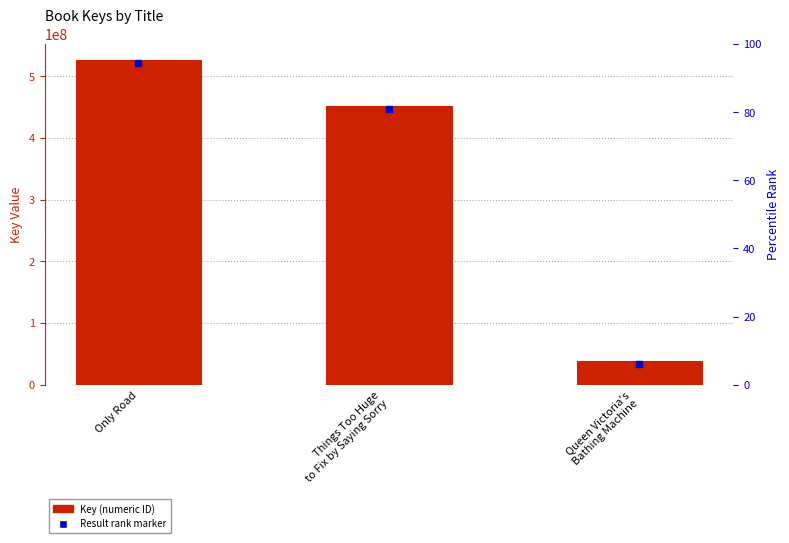

Reading left to right, what are all the values shown in this chart?

525939431	452188401	38062724